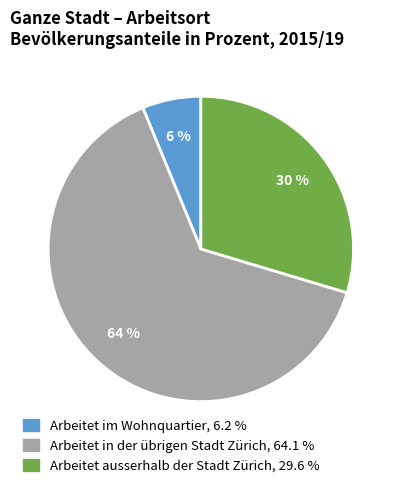

To the nearest percent, what portion does Arbeitet ausserhalb der Stadt Zürich represent?

30%